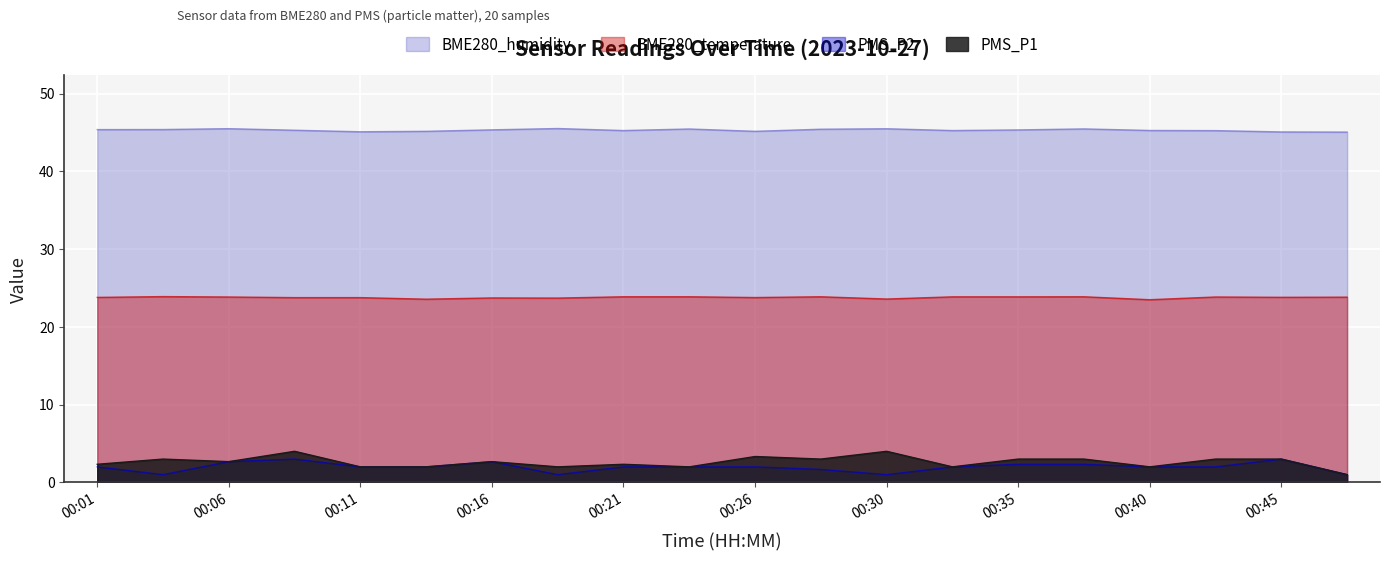

At which category does BME280_humidity reach its first local valley?

00:11